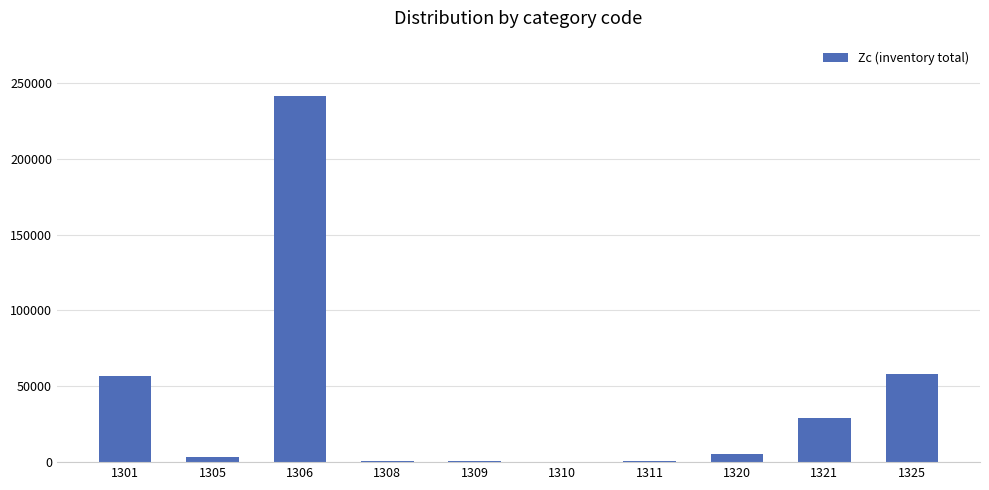

Is it true that the value at 1321 is 49623?

False